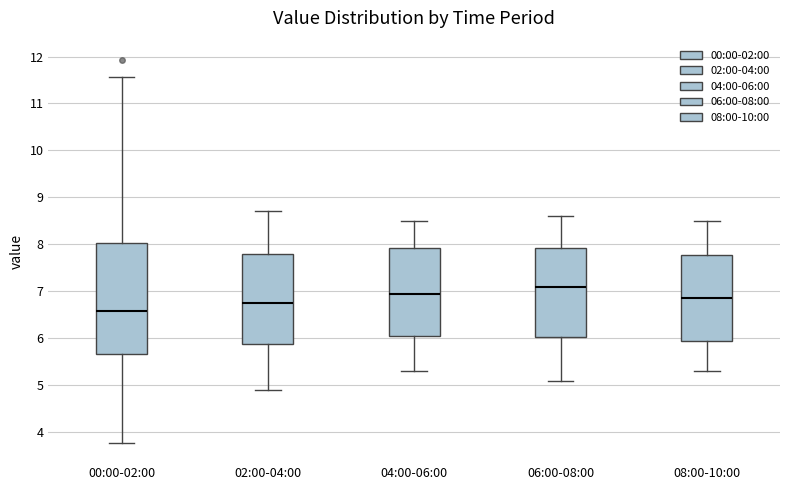

Which box has the lowest median line?

00:00-02:00